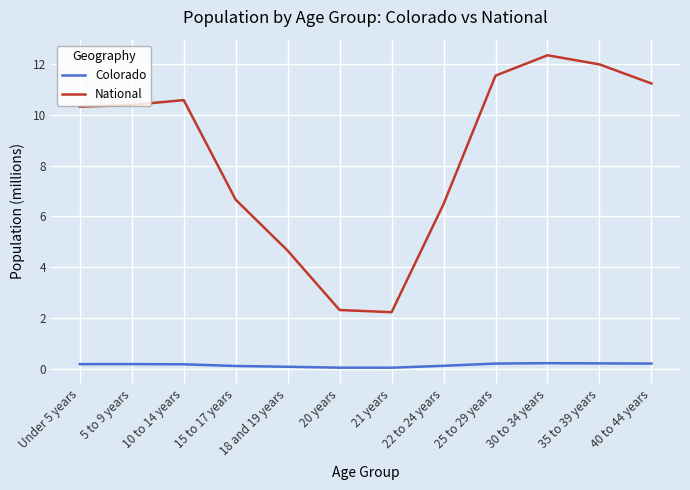

How many lines are shown in the chart?

2